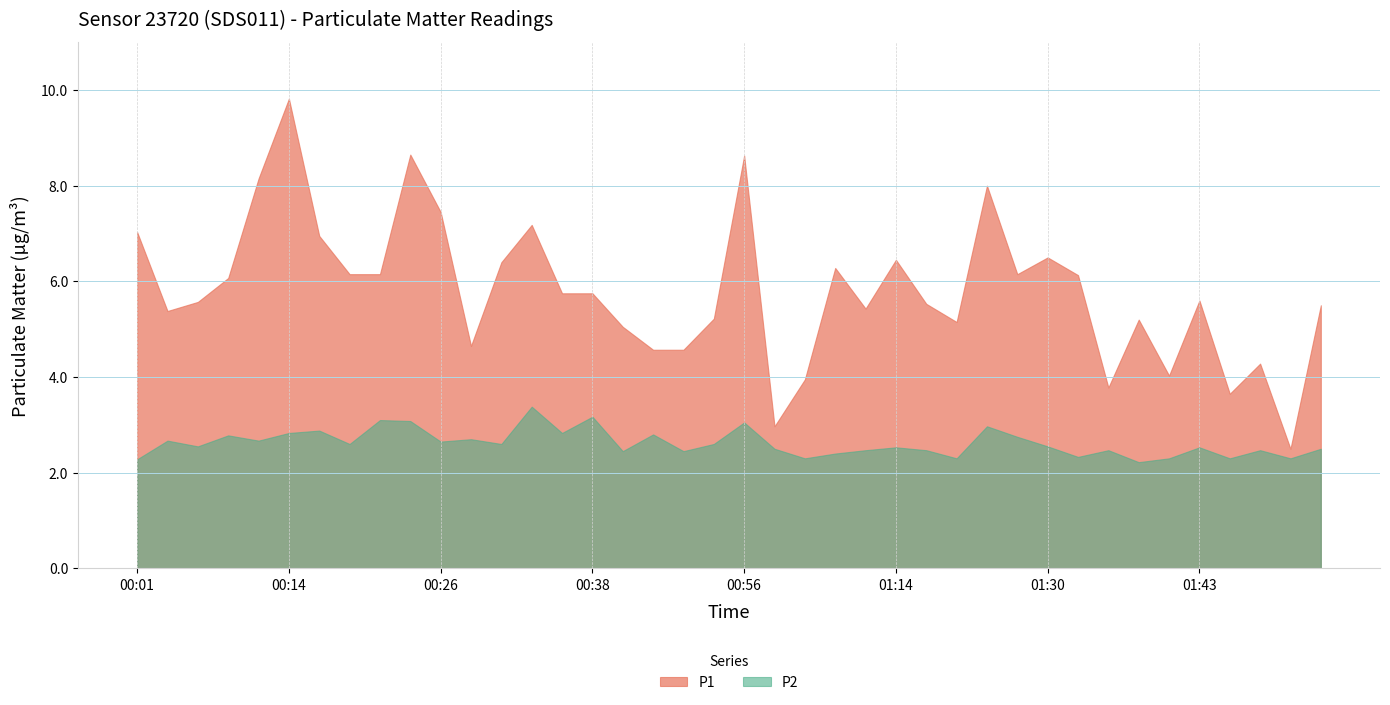

Between 00:14 and 00:06, which is larger?

00:14